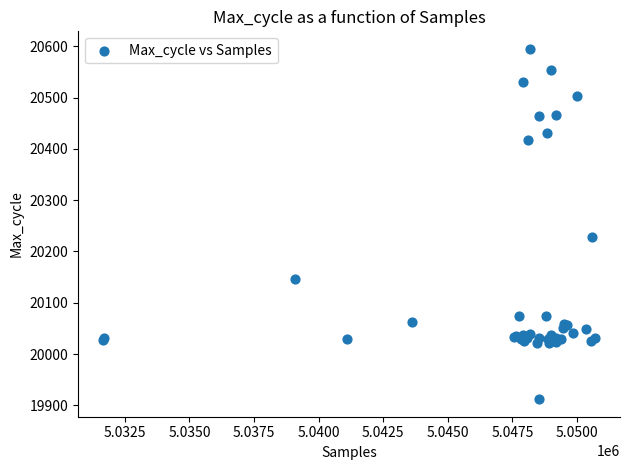

What Y value in the scatter plot is closest to 20253?

20228